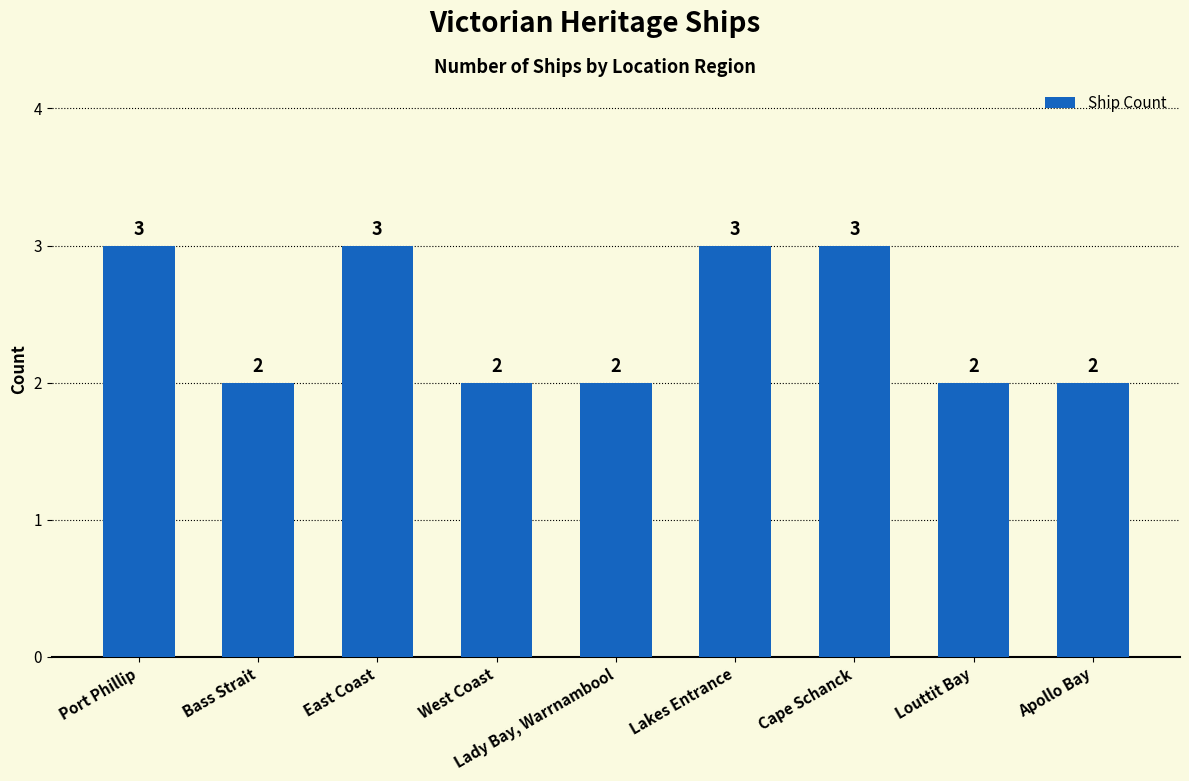

True or false: the data shows 2 at Bass Strait.

True